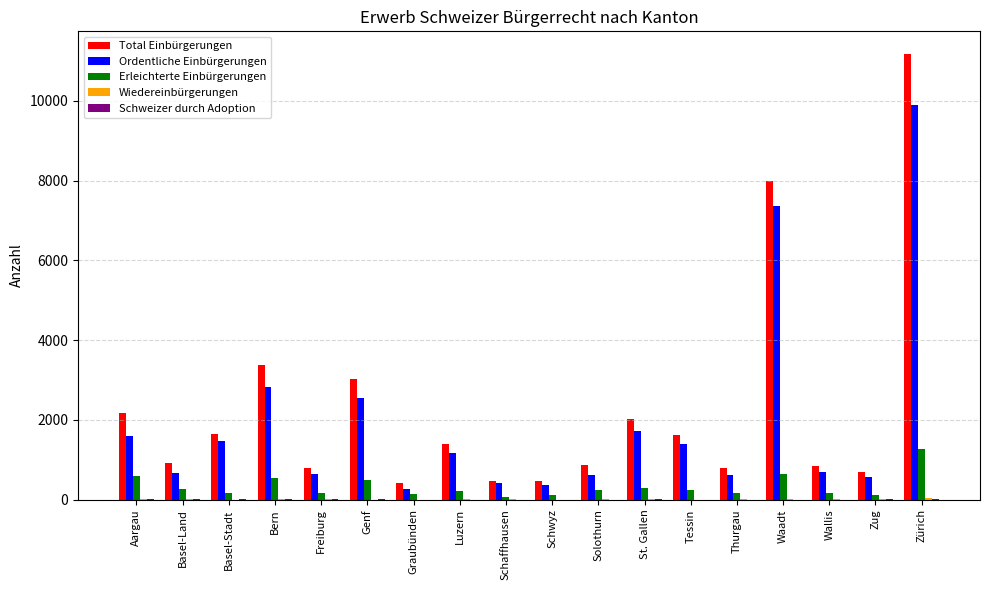

What is the greatest value displayed?

11186